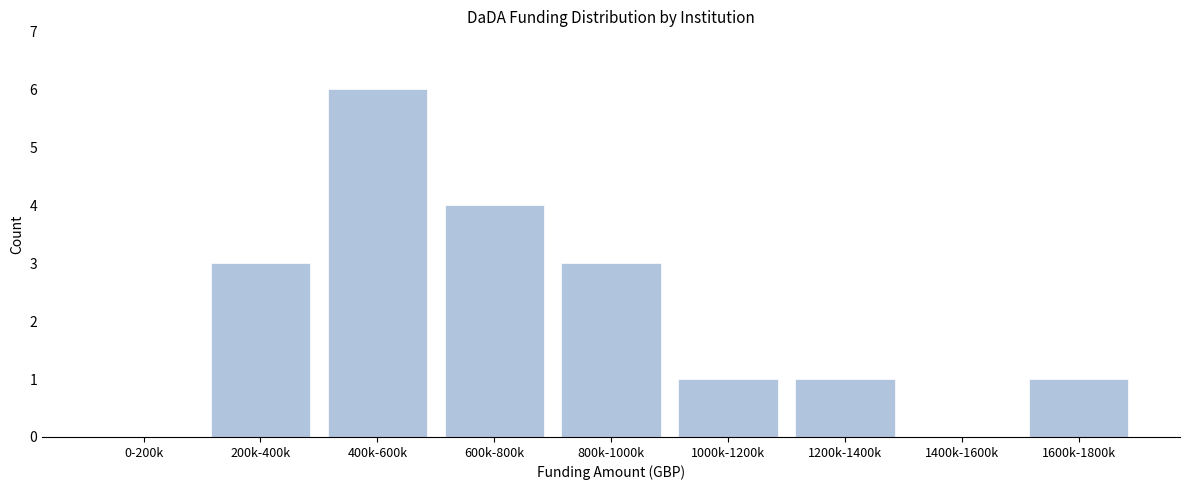

Reading right to left, list all the values displayed in this chart.

1600k-1800k=1	1400k-1600k=0	1200k-1400k=1	1000k-1200k=1	800k-1000k=3	600k-800k=4	400k-600k=6	200k-400k=3	0-200k=0